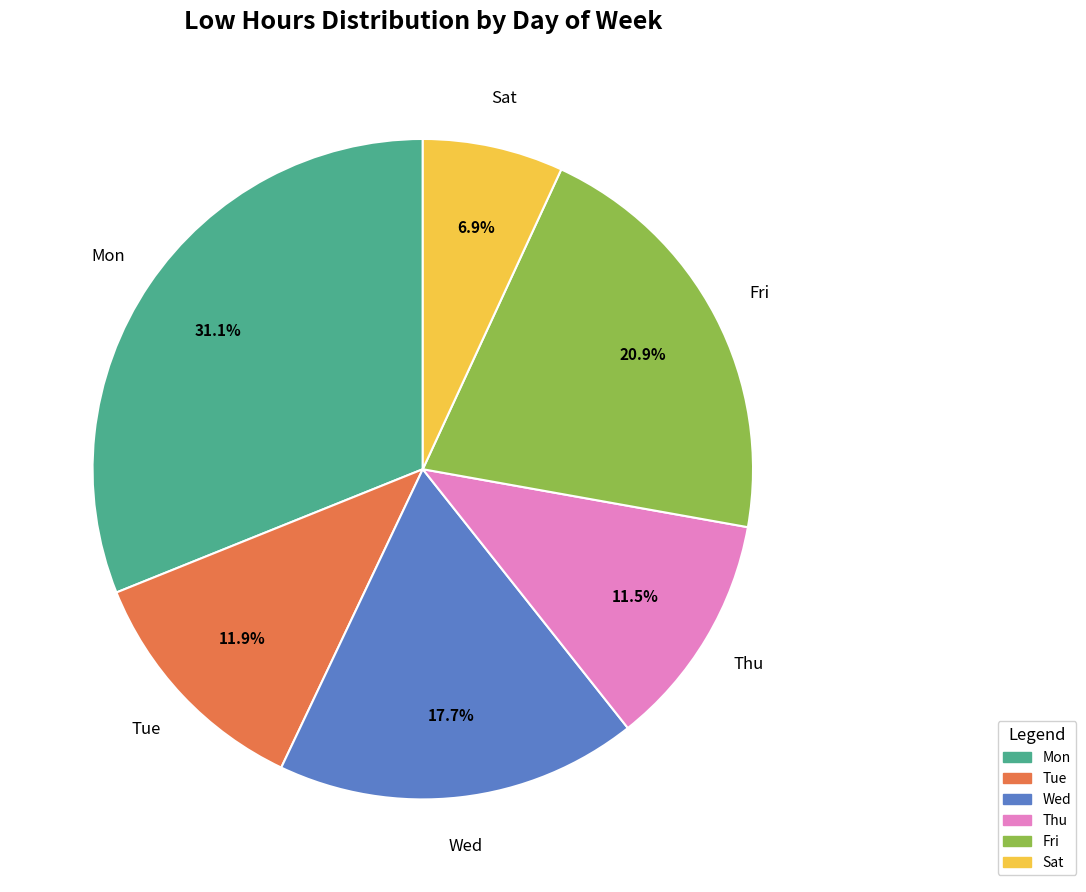

Does any single category account for the majority?

No